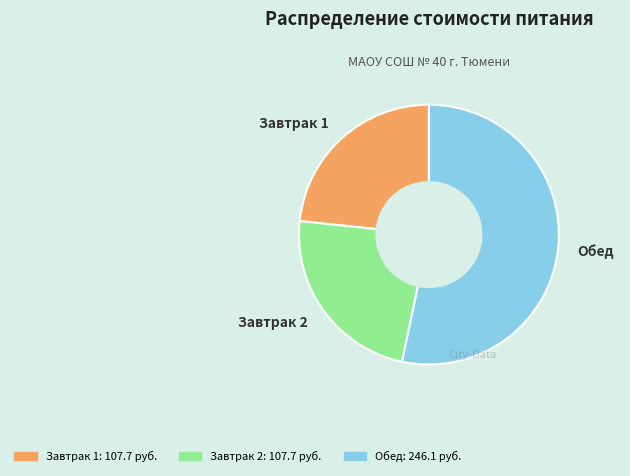

Is it true that Обед is 53% of the pie?

True